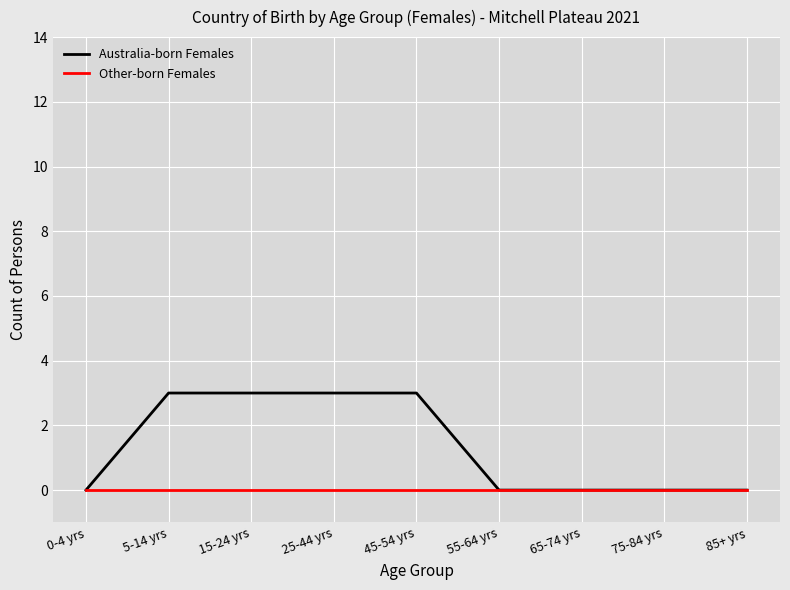

Which series has the largest total across all categories?

Australia-born Females